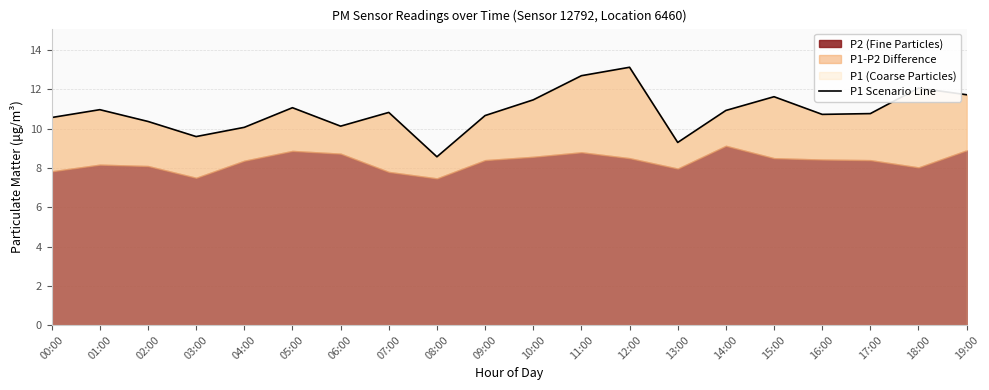

Which label corresponds to the smallest value in the chart?

08:00